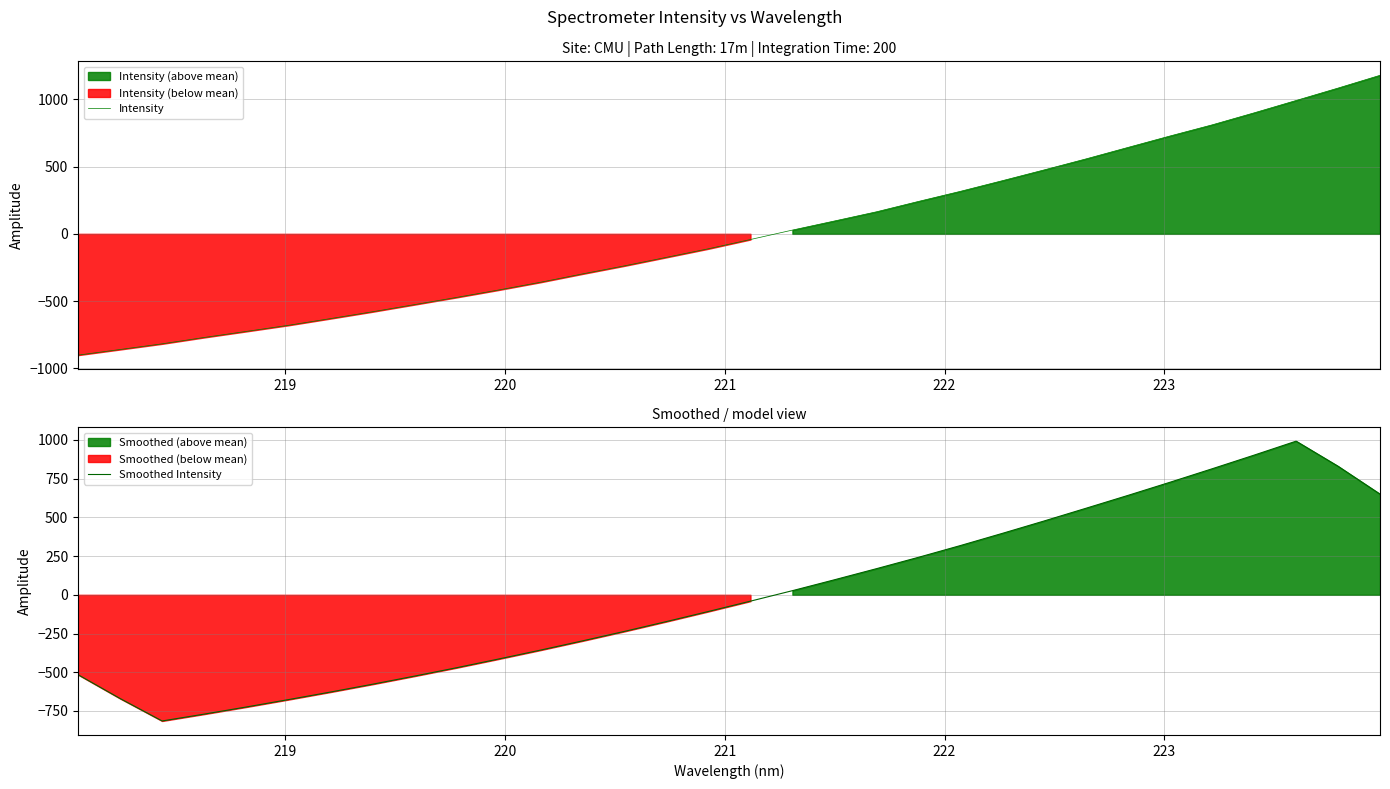

Is the value of Intensity at 17 greater than the value of Smoothed Intensity at 29?

No